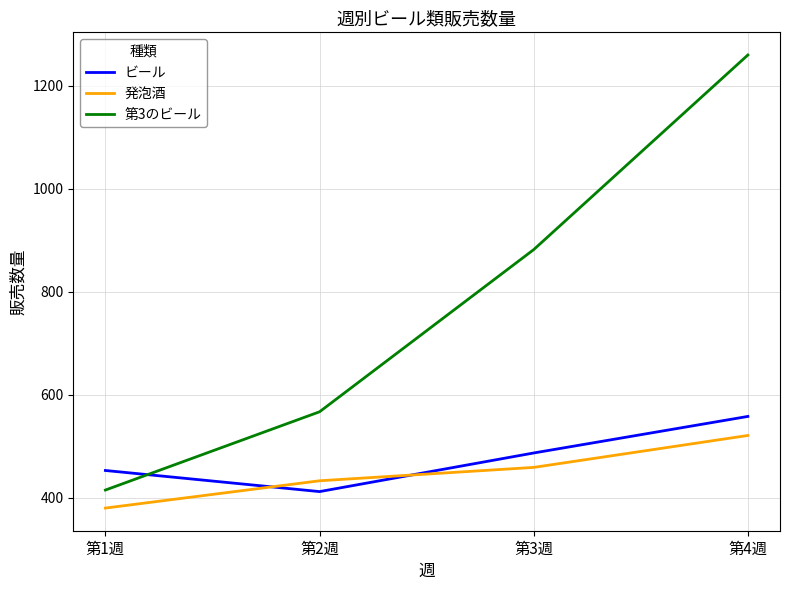

How many values in the 発泡酒 series are below 459?

2